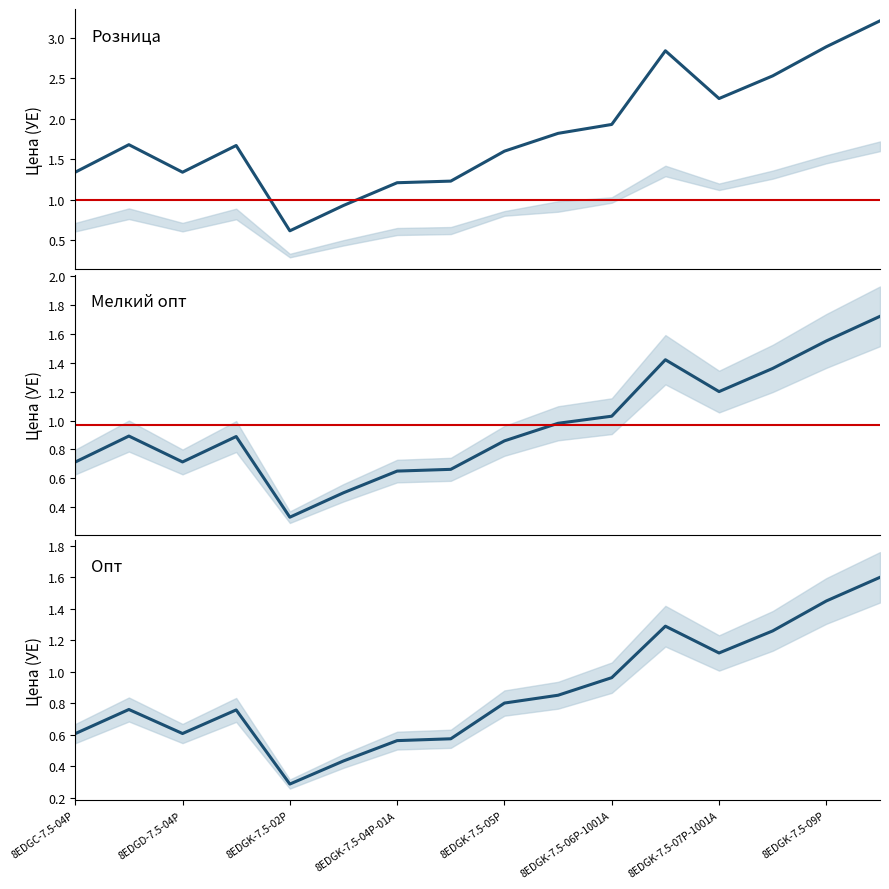

What are all the series names shown in the legend?

Розница, Мелкий опт, Опт